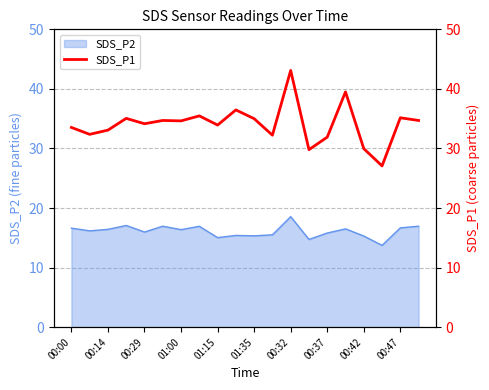

Reading left to right, extract all data points from this chart.

33.5	32.4	33.1	35.0	34.1	34.7	34.6	35.5	33.9	36.5	35.0	32.2	43.1	29.8	31.9	39.5	30.0	27.1	35.1	34.7